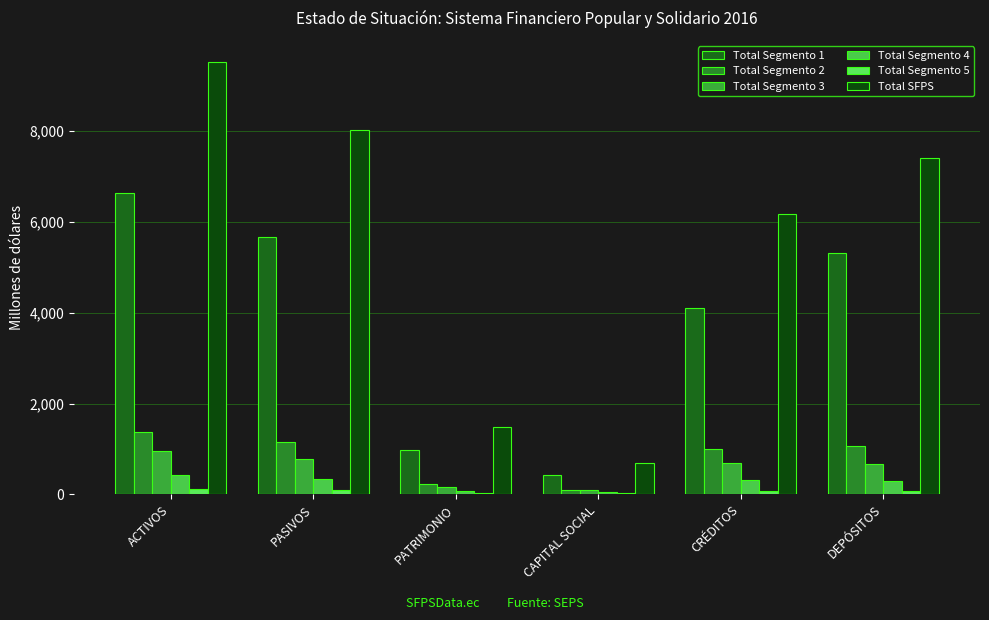

Are the bars grouped side by side (vs. stacked)?

Yes